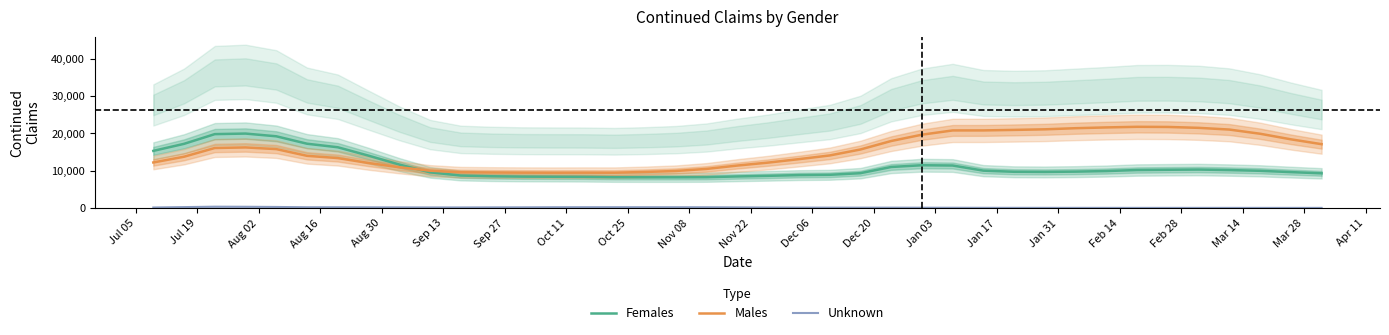

True or false: Males and Unknown intersect in this chart.

False